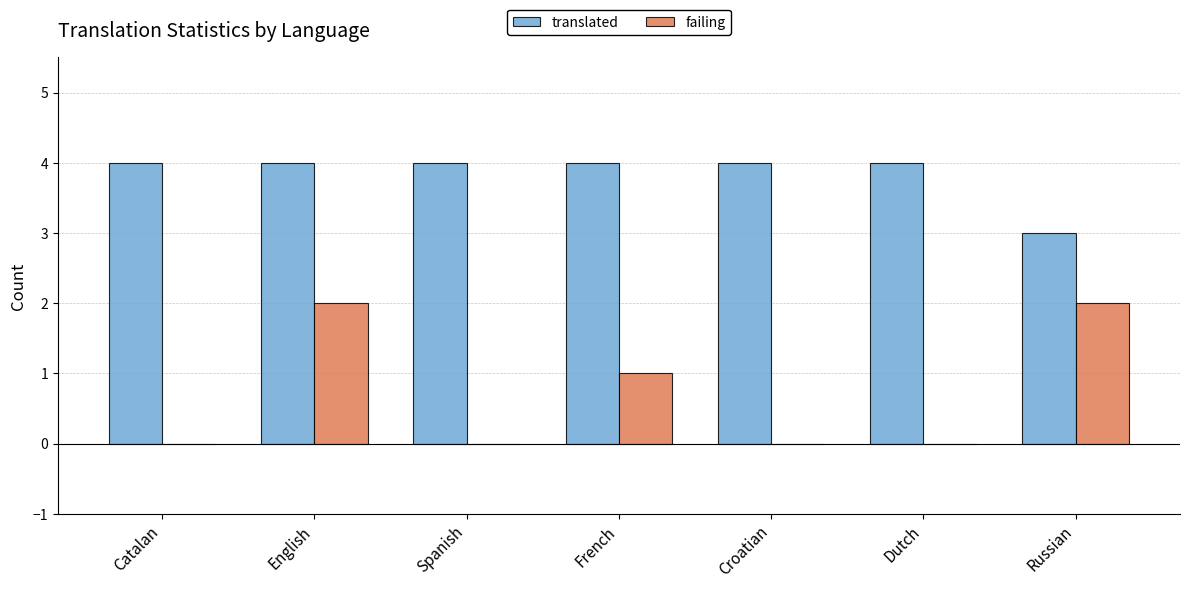

At which category is the sum across all series the highest?

English